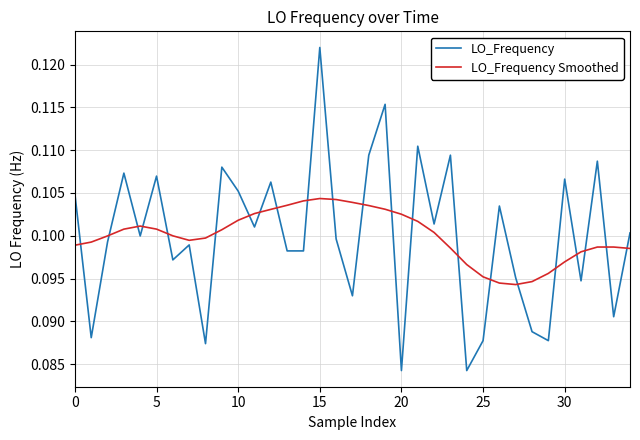

True or false: LO_Frequency and LO_Frequency Smoothed intersect in this chart.

True